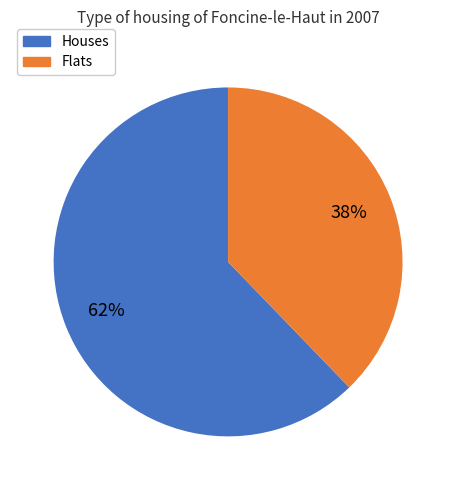

To the nearest percent, what is the average slice percentage?

50%